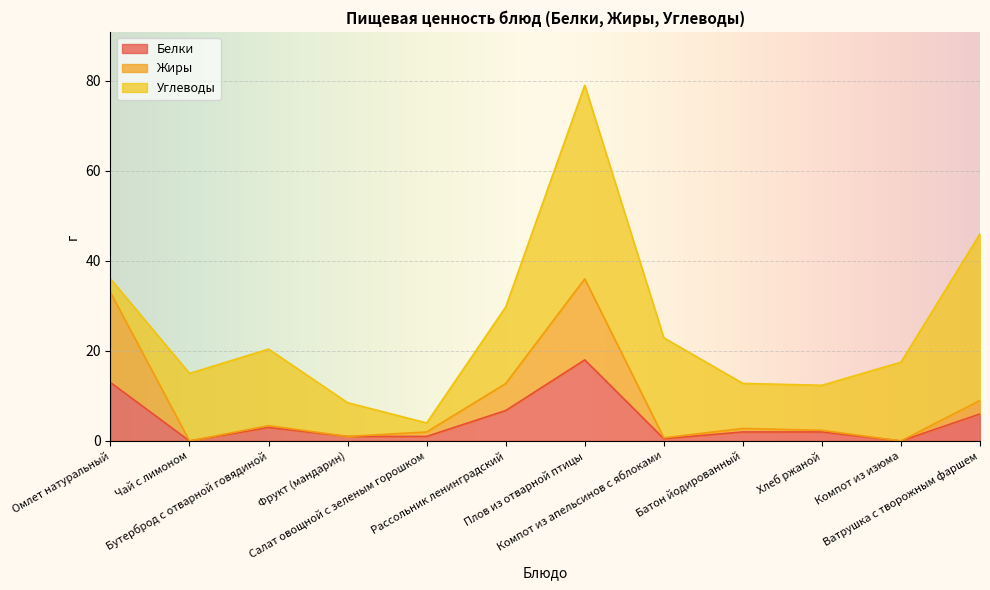

The value of Белки at Хлеб ржаной is 2.0. True or false?

True